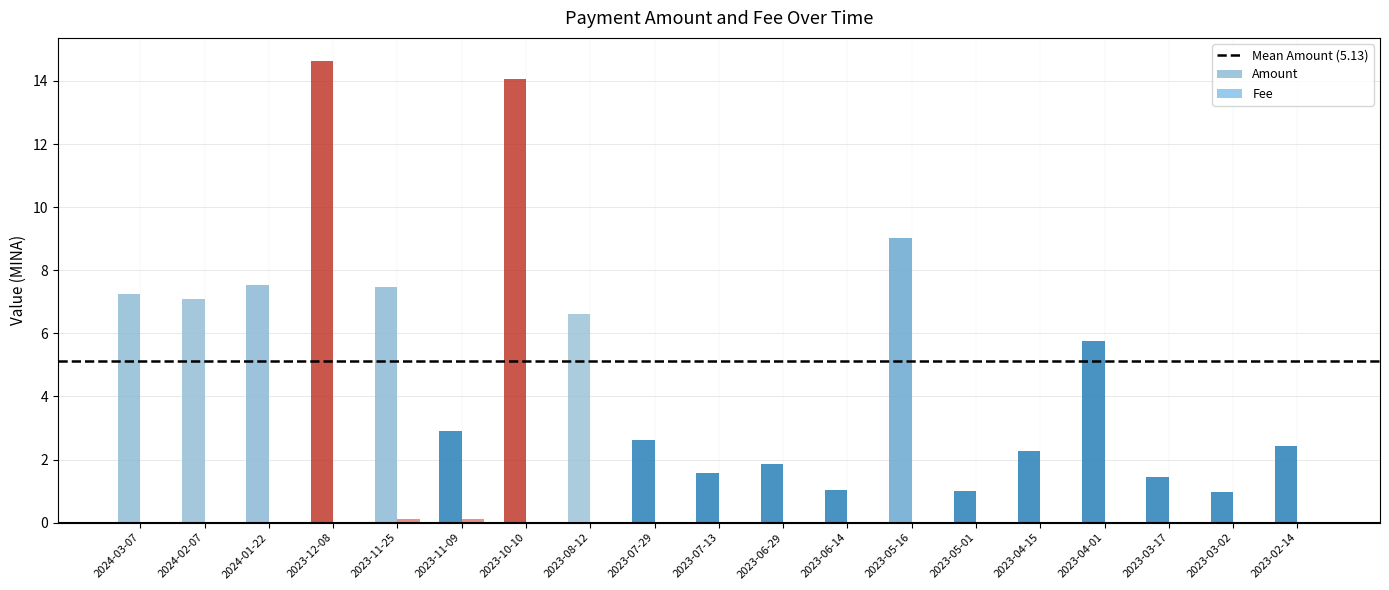

The Fee series shows 0.1 at 2023-11-09. True or false?

True